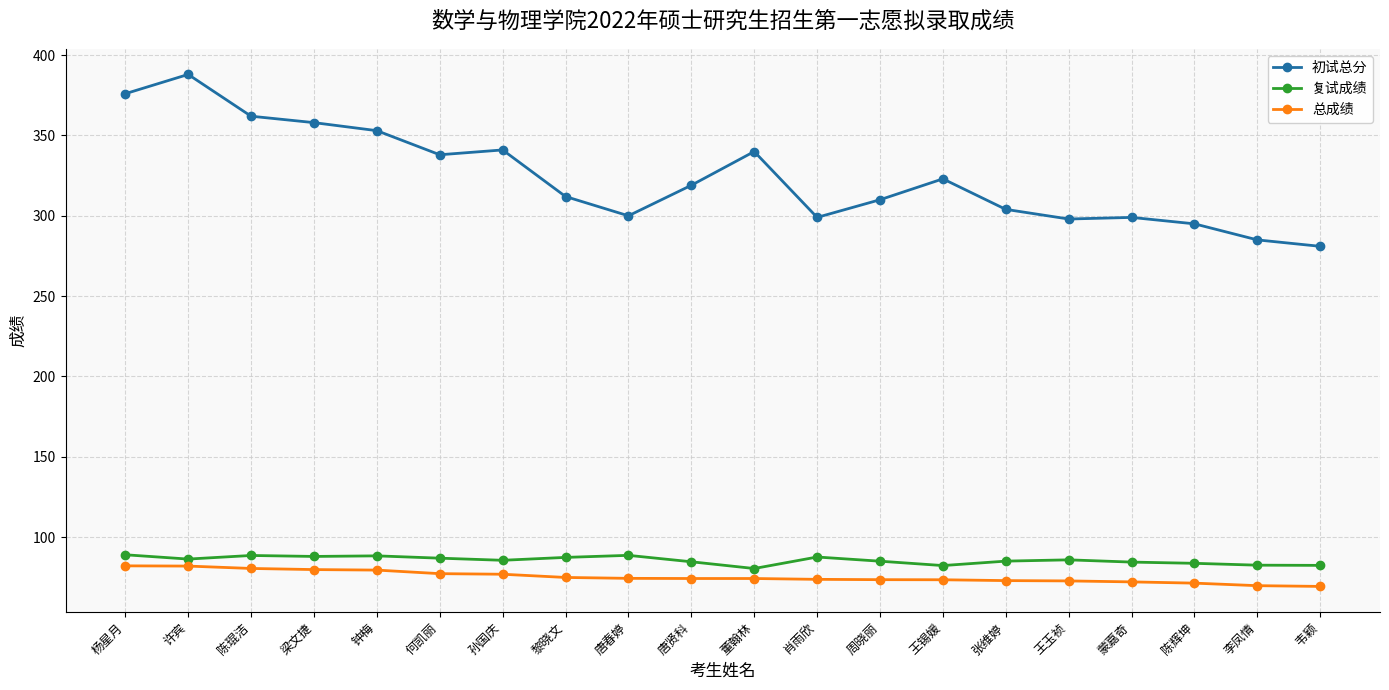

Where does the 初试总分 series first go above 319?

杨星月